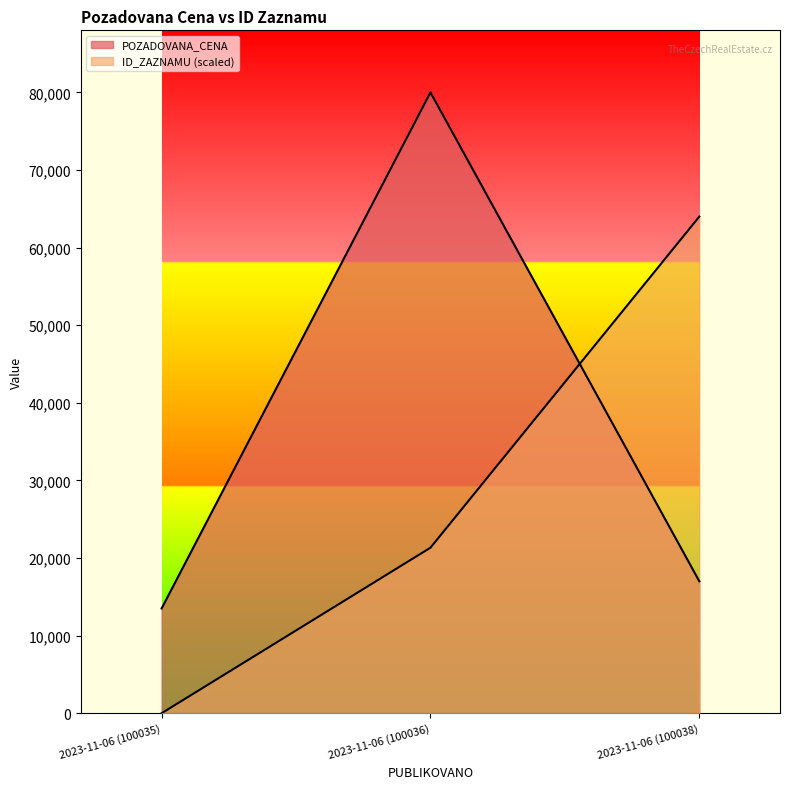

True or false: POZADOVANA_CENA has a value of 140120.4 at 2023-11-06 (100036).

False